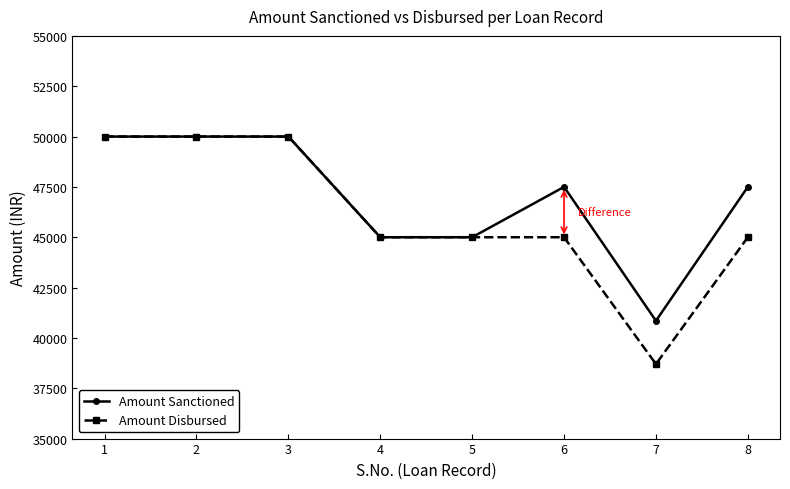

What is the sum of the Amount Disbursed values at 6 and 8?

90000